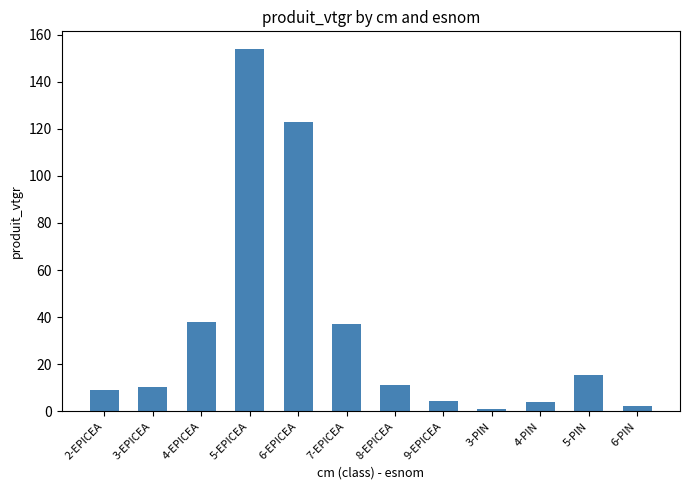

How many categories are shown in the chart?

12